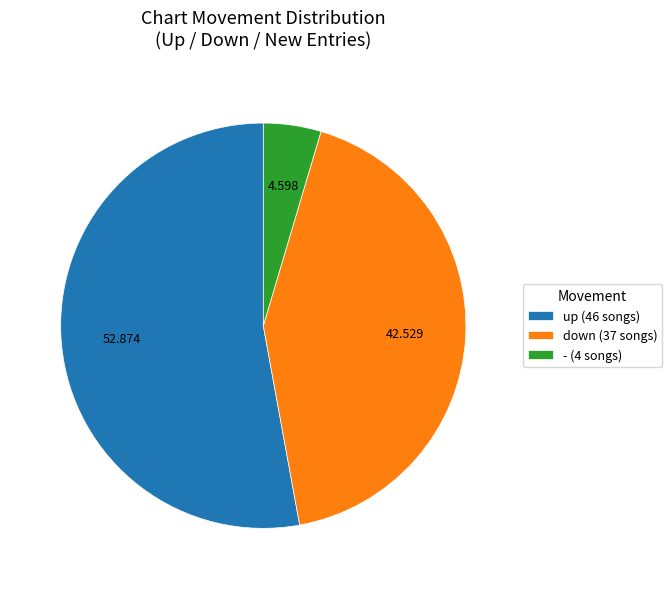

Do down and - together represent more than half of the pie?

No